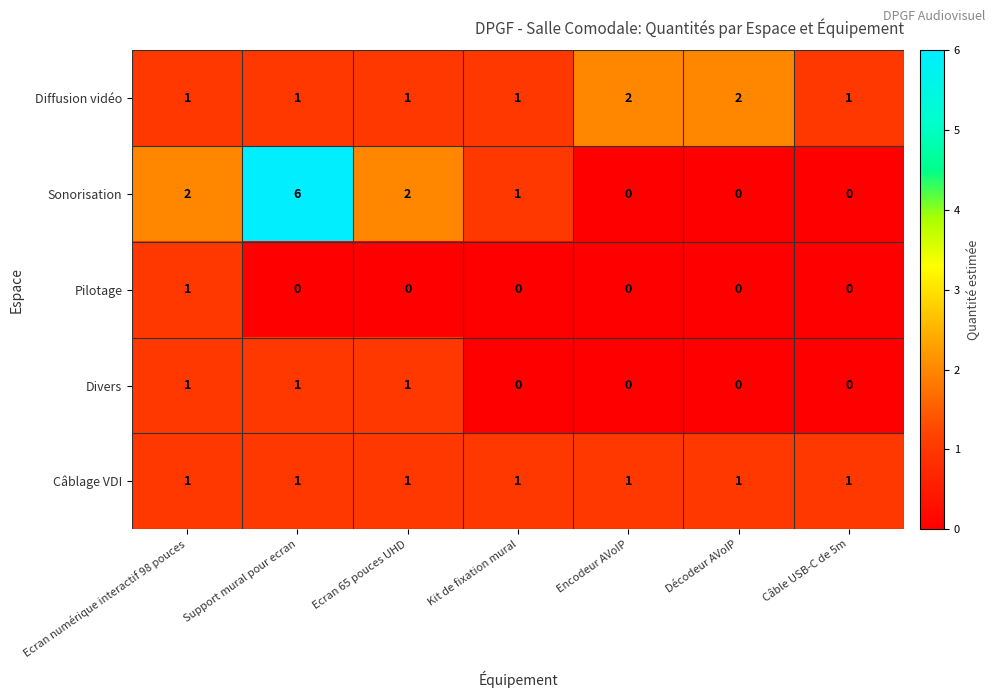

How many distinct data groups are displayed?

5